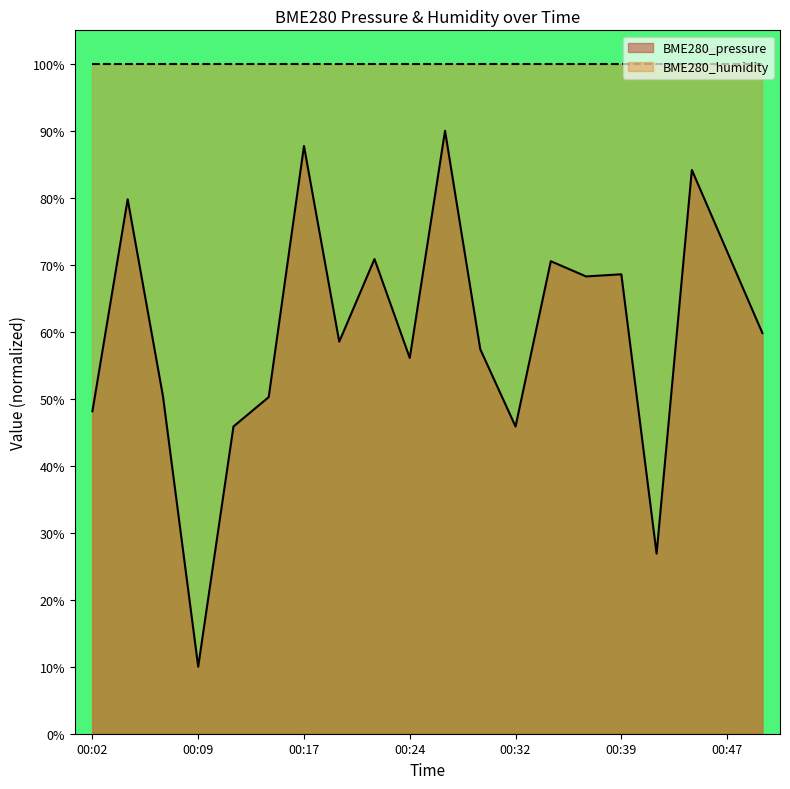

Rank the categories by value from lowest to highest.

00:09, 00:42, 00:12, 00:32, 00:02, 00:14, 00:07, 00:24, 00:29, 00:19, 00:52, 00:37, 00:39, 00:34, 00:22, 00:47, 00:04, 00:44, 00:17, 00:27